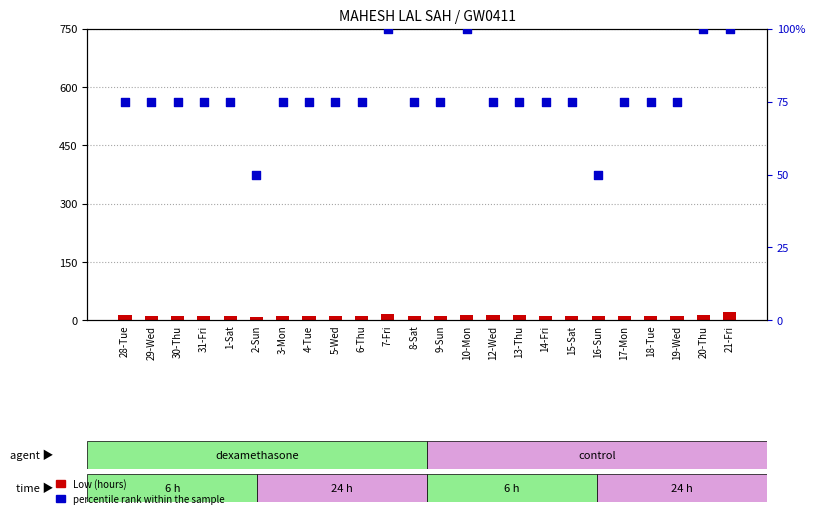

At which category is the sum across all series the highest?

21-Fri